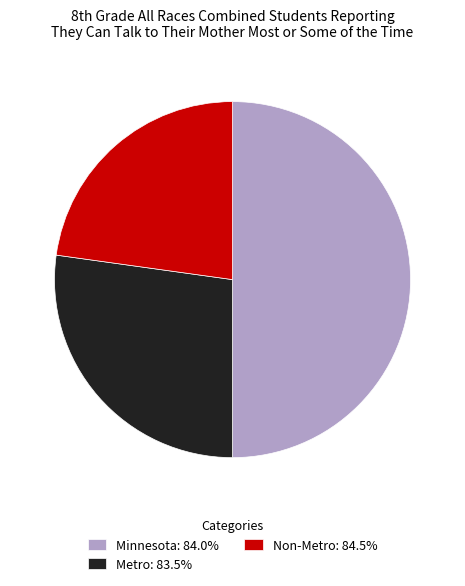

What is the largest slice in the pie chart?

Minnesota